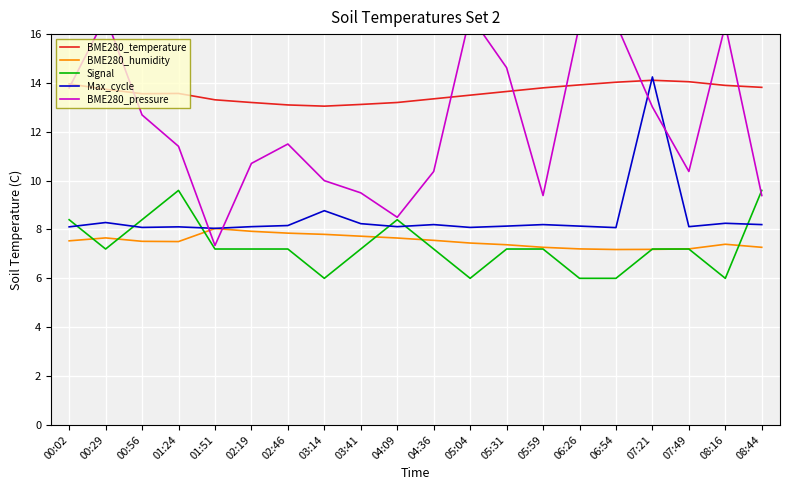

True or false: Max_cycle has a value of 8.2 at 04:36.

True